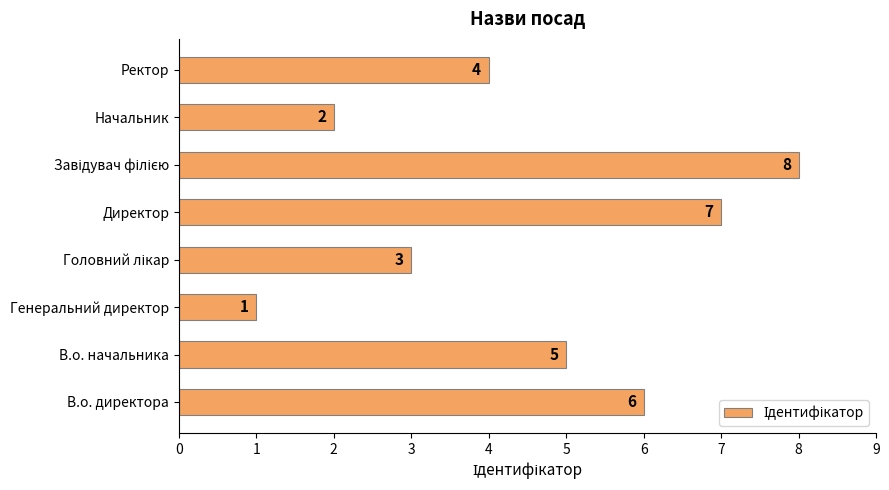

What is the change in value from В.о. директора to Генеральний директор?

-5